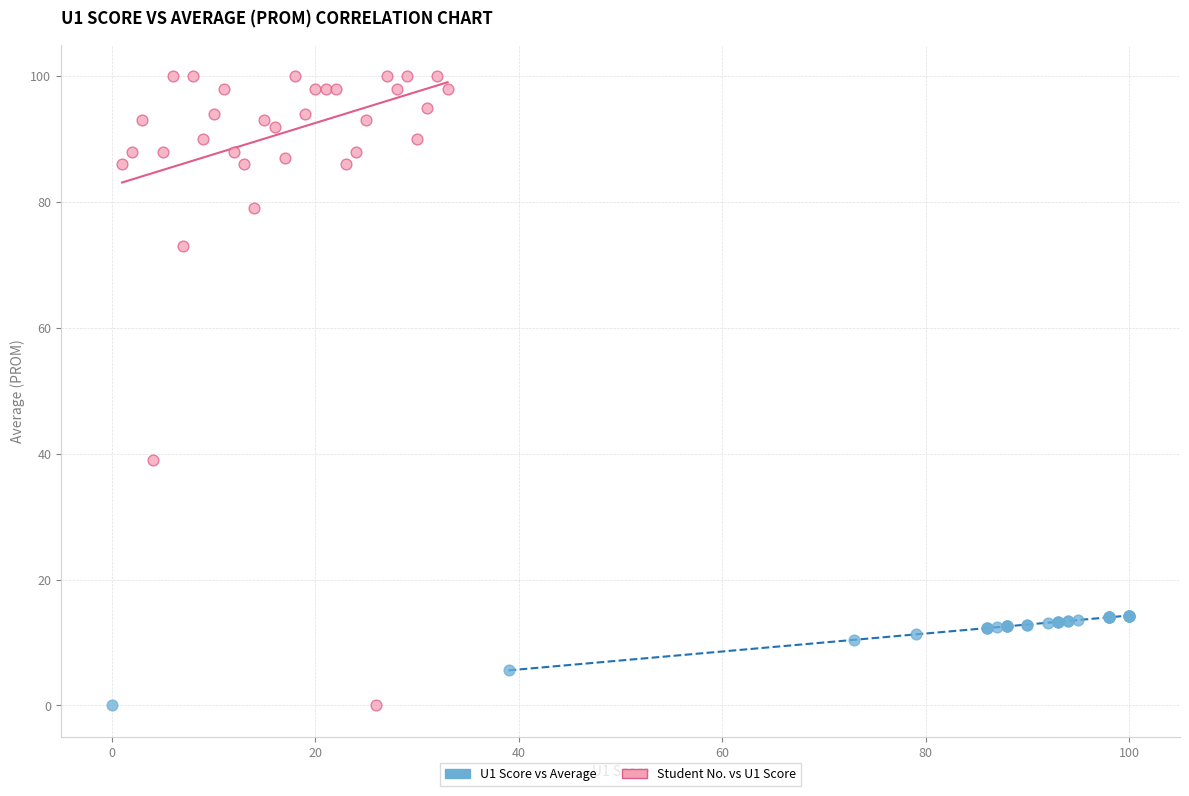

Which series reaches the maximum Y coordinate?

Student No. vs U1 Score